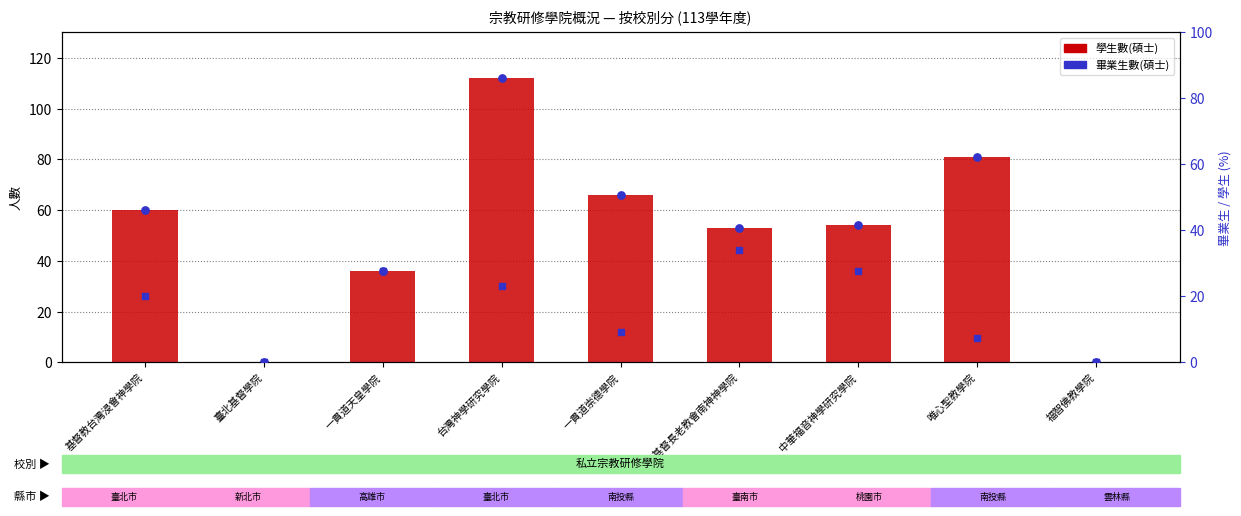

Which series has the largest total across all categories?

學生數(碩士)